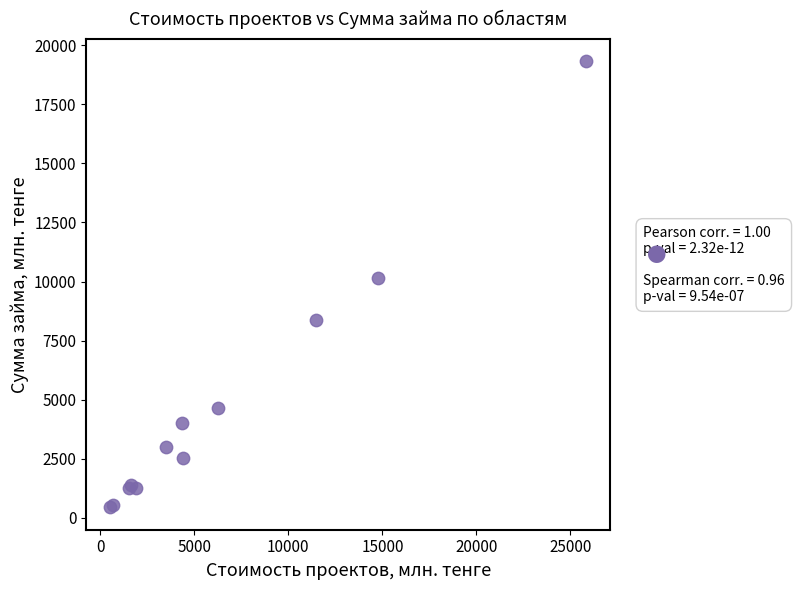

What Y value in the scatter plot is closest to 9879?

10139.1